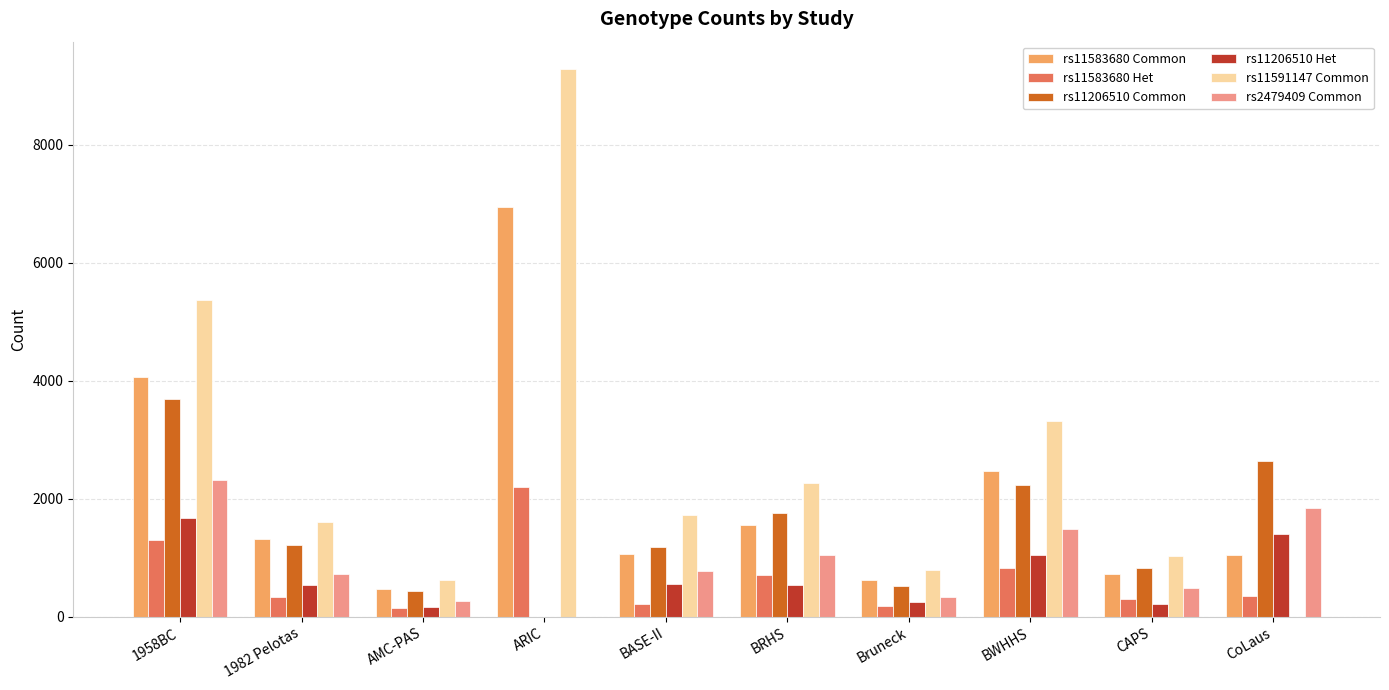

What is the sum of all rs11583680 Common values?

20273